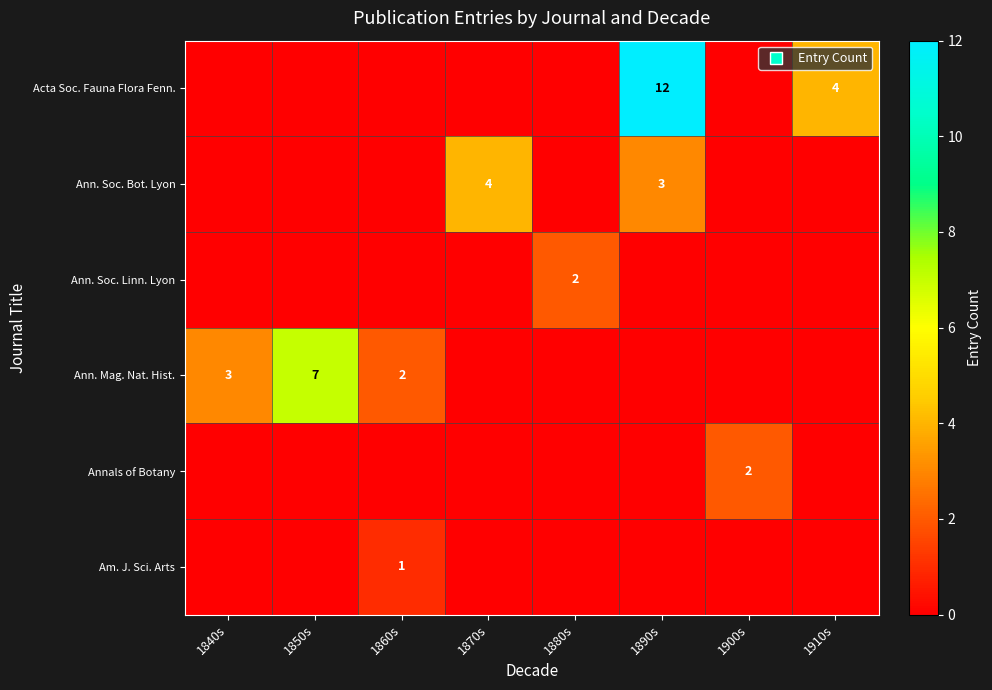

Which series changed the most between 1860s and 1890s?

Acta Soc. Fauna Flora Fenn.